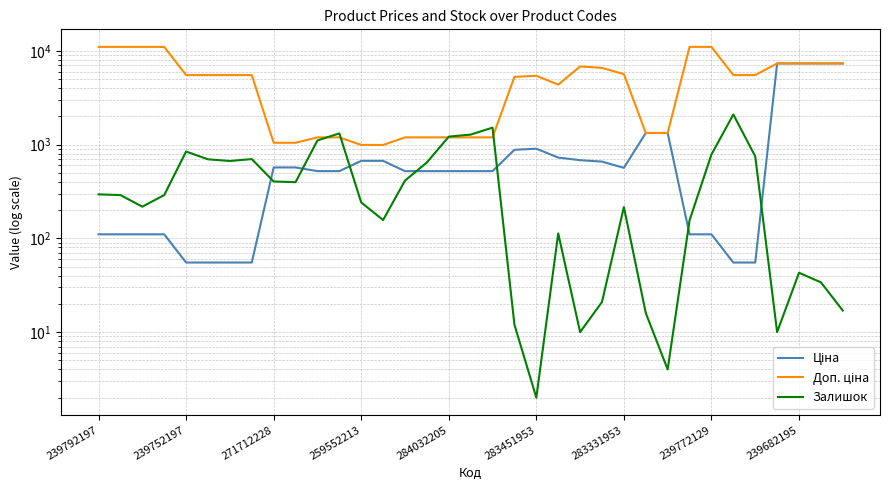

True or false: Доп. ціна has a value of 1197.0 at 10.

True